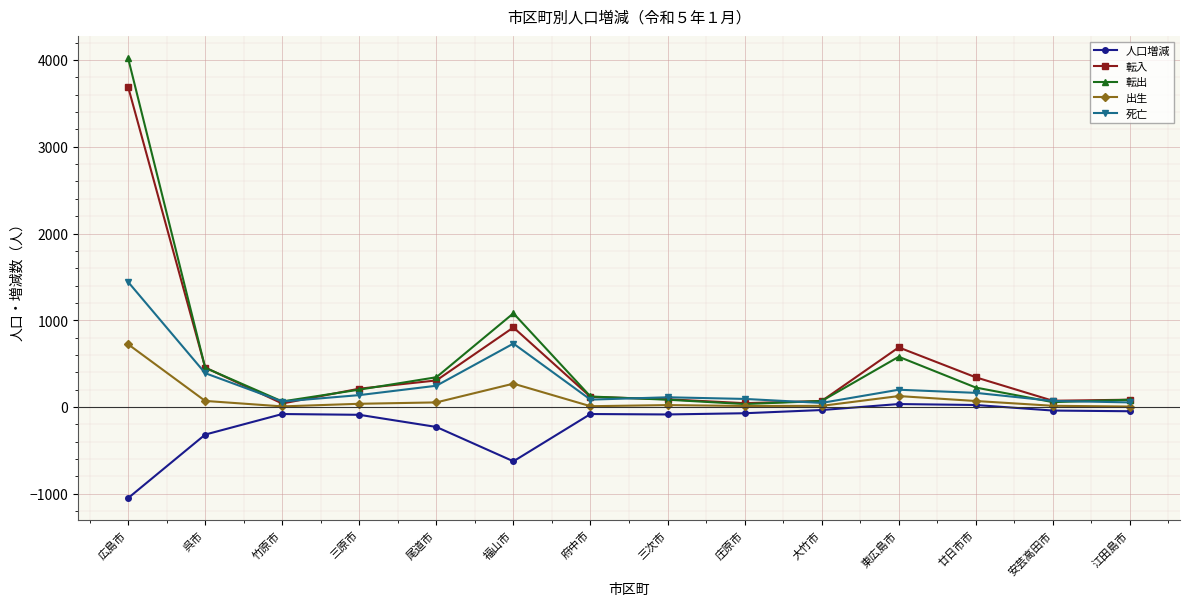

What is the difference between the highest and lowest values at 広島市?

5070